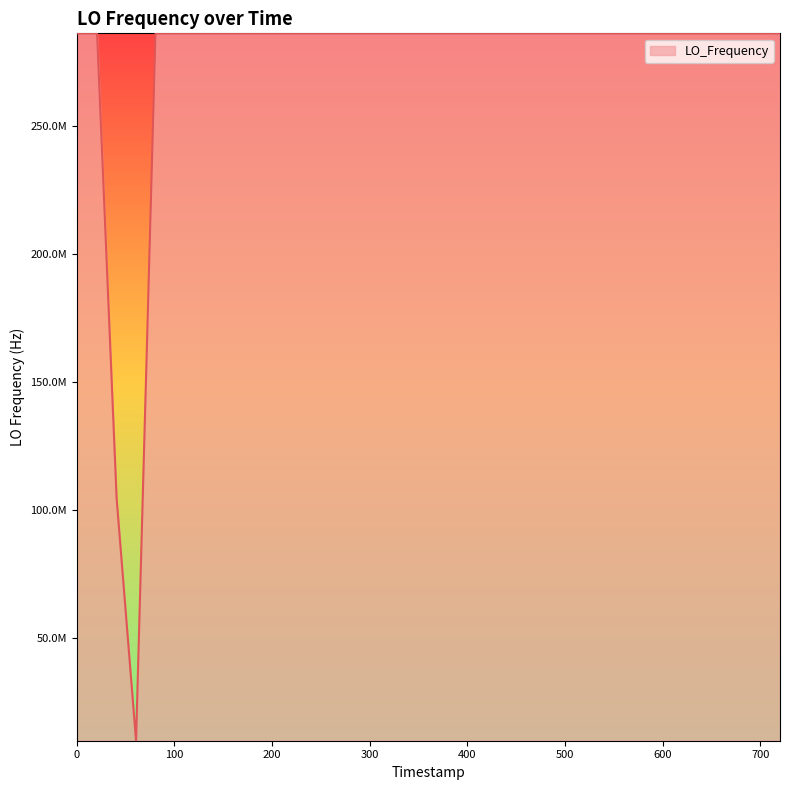

Is this an area chart (filled region under the line)?

Yes